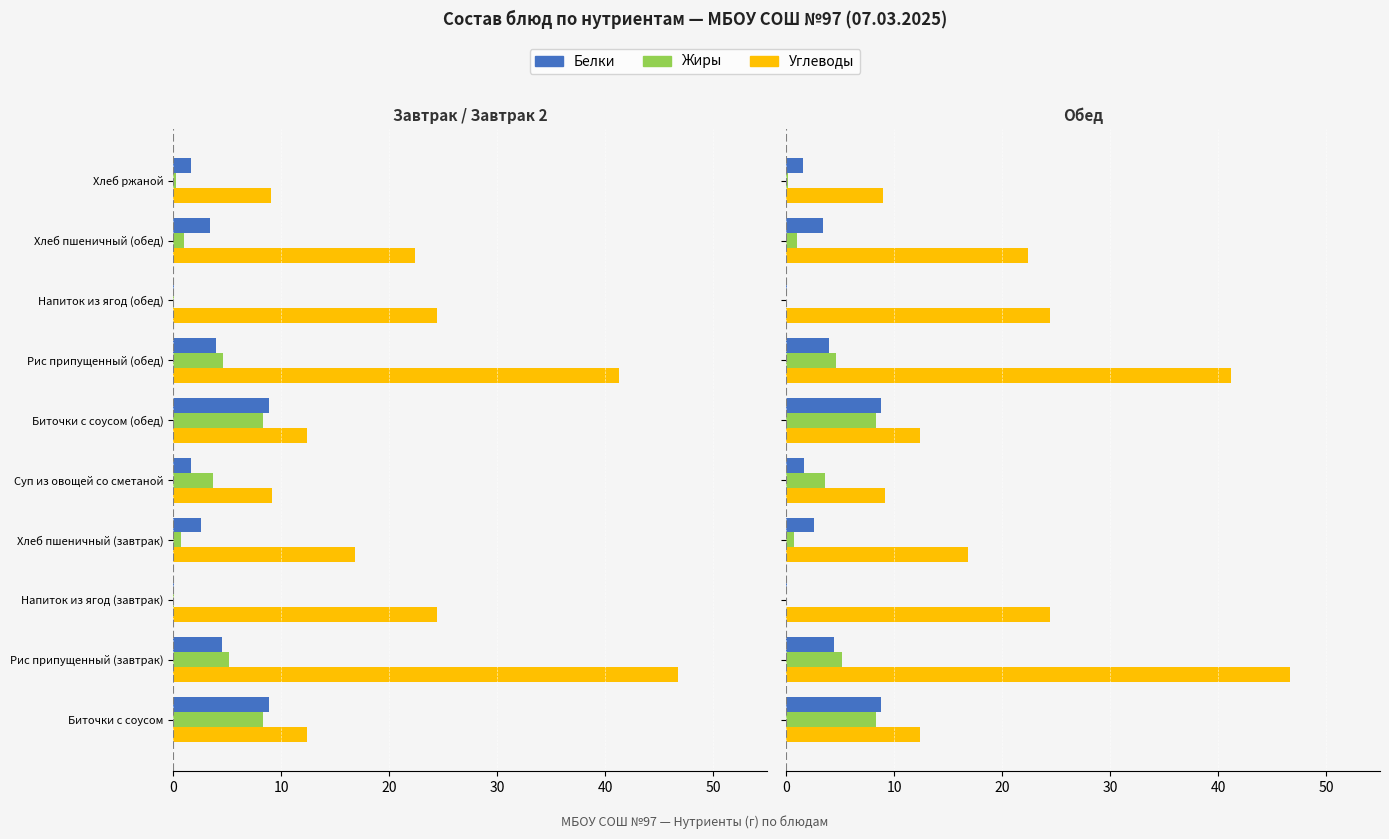

Which series has the largest range (max minus min)?

Углеводы